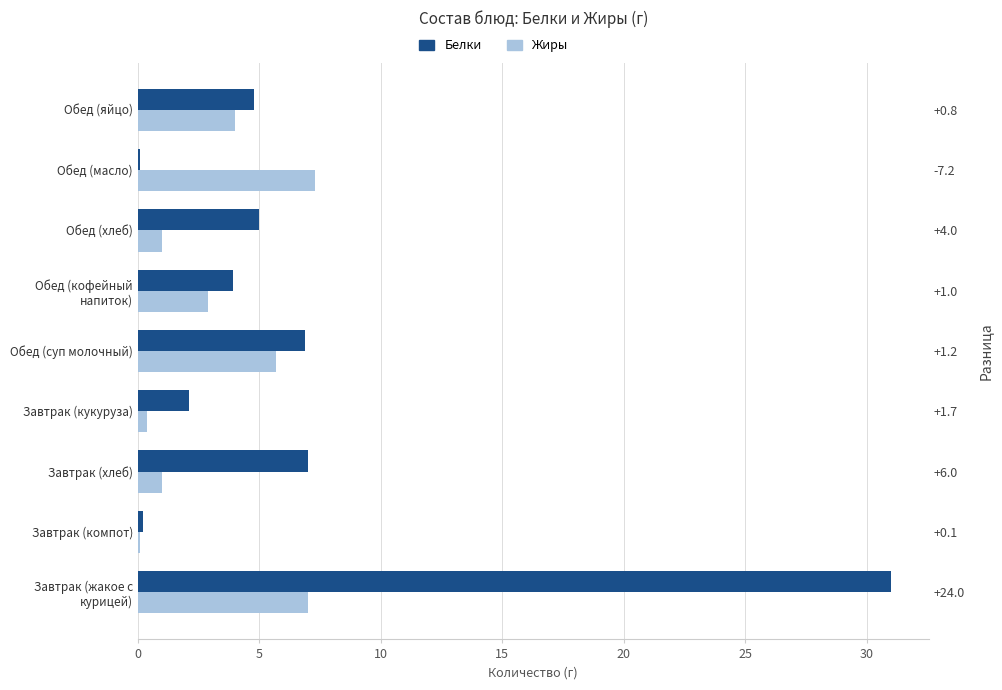

What is the smallest value displayed?

0.1